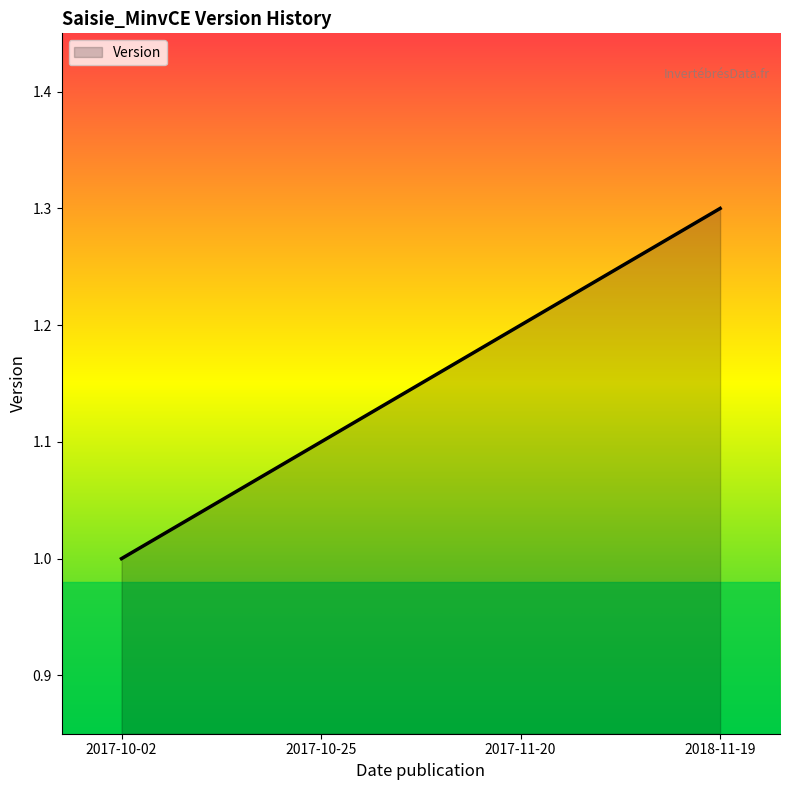

What value does the data have at 2017-10-02?

1.0